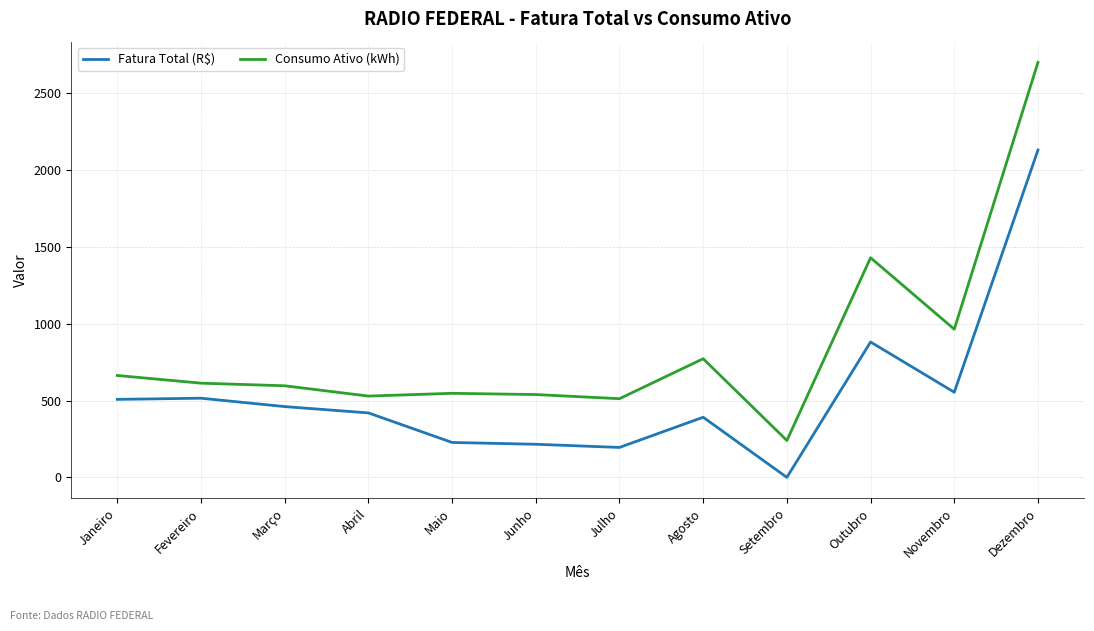

Where does the Fatura Total (R$) series first go above 460?

Janeiro